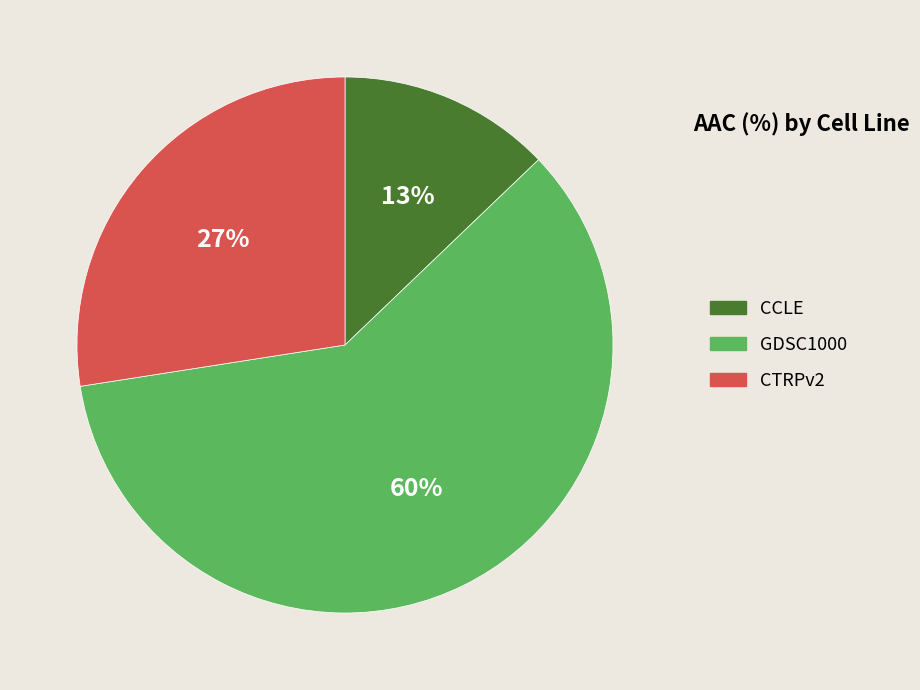

Which has a higher value, CTRPv2 or CCLE?

CTRPv2